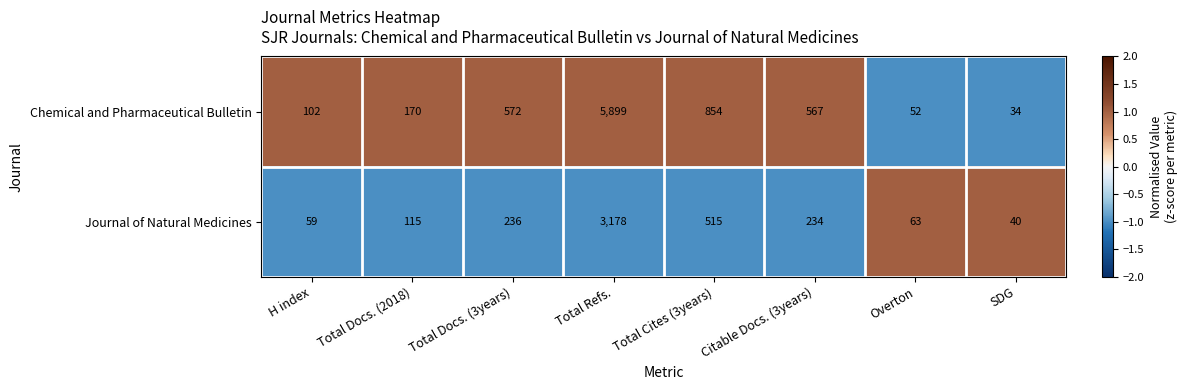

True or false: Journal of Natural Medicines has a value of 195 at Total Docs. (2018).

False